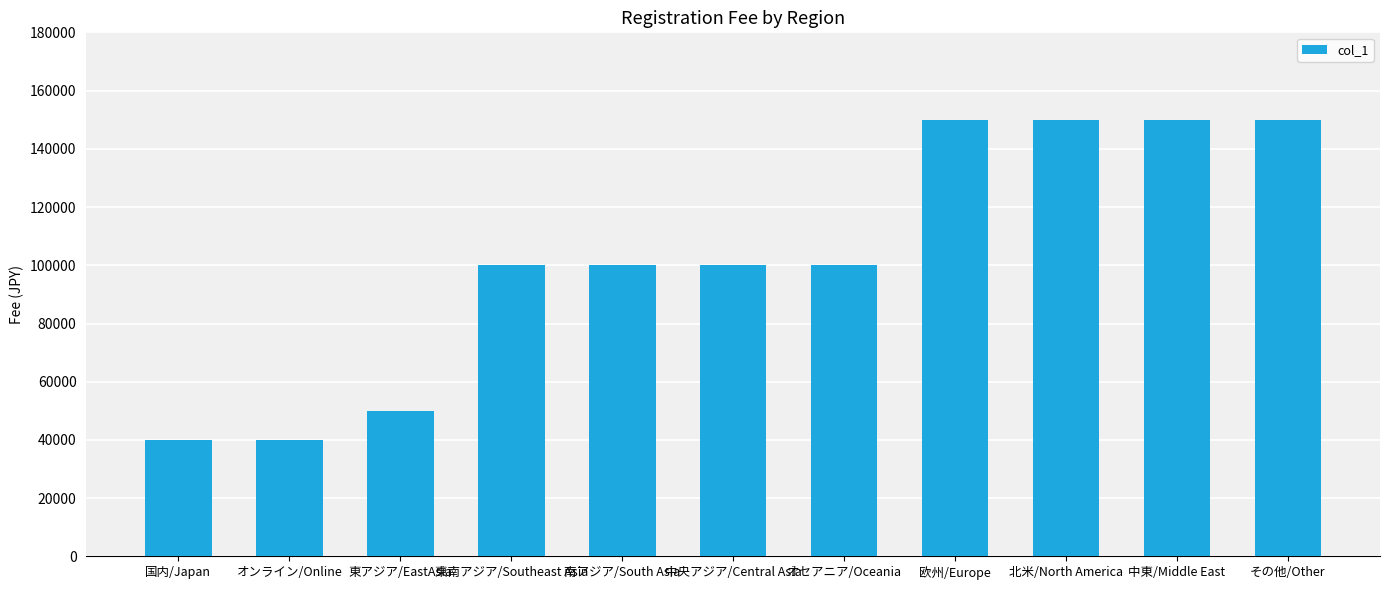

What is the greatest value displayed?

150000